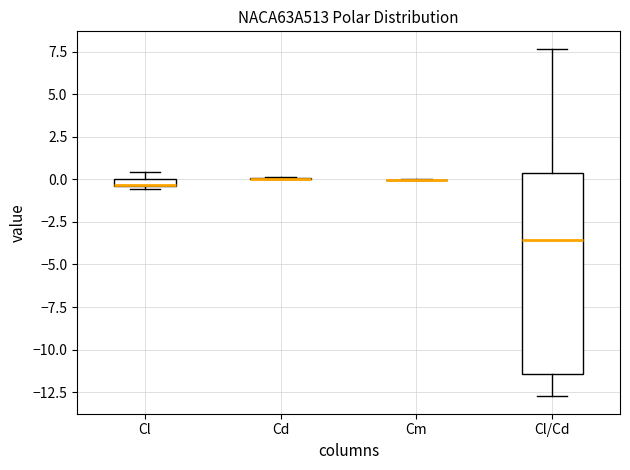

Comparing the boxes themselves (not the whiskers), which one is the tallest?

Cl/Cd